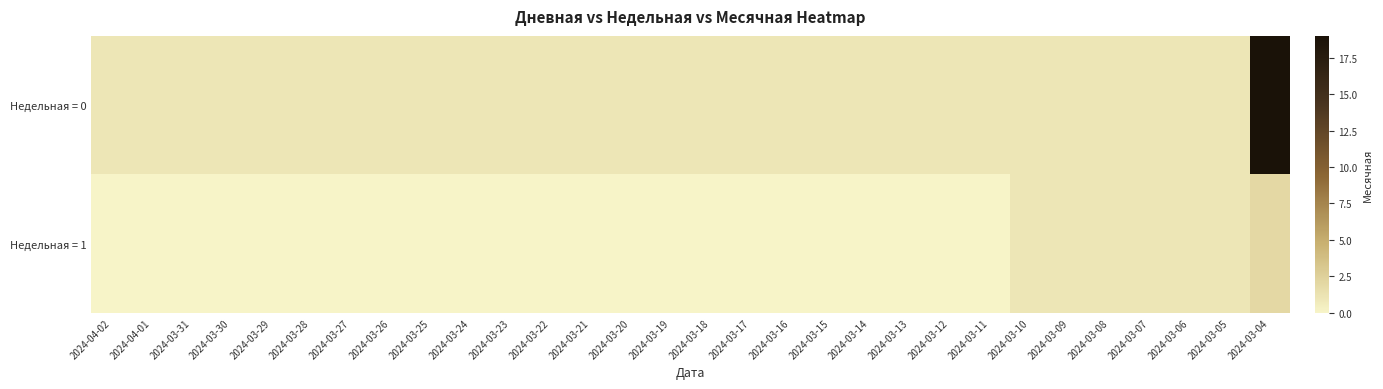

What is the maximum value shown in the chart?

19